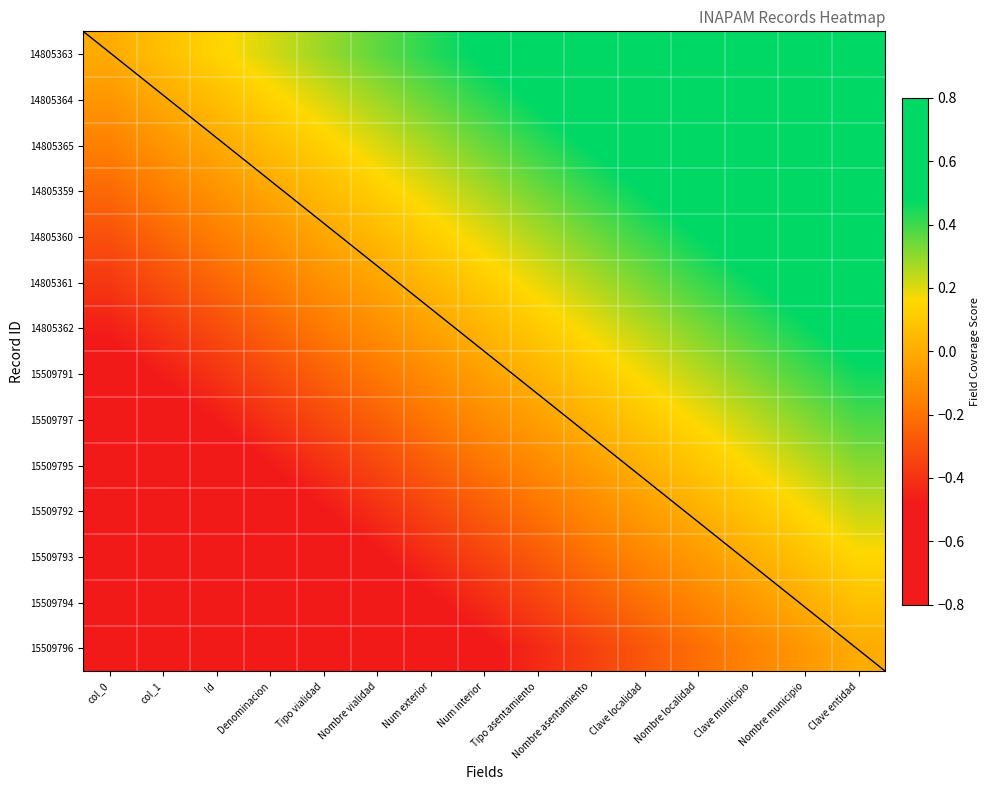

What is the total value across all series at col_0?

-7.0